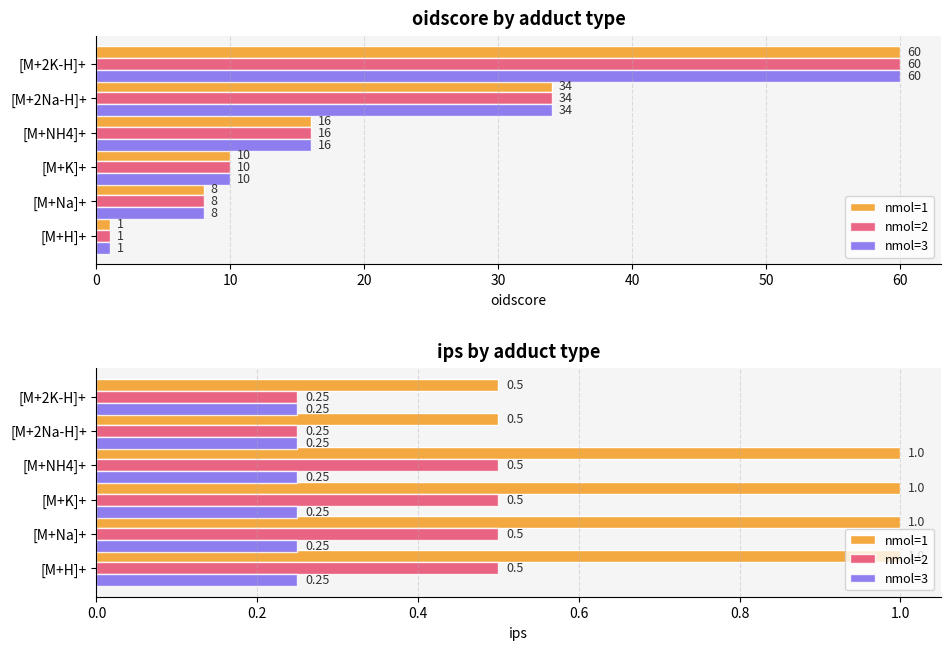

The nmol=2 series shows 0.3 at [M+2Na-H]+. True or false?

False